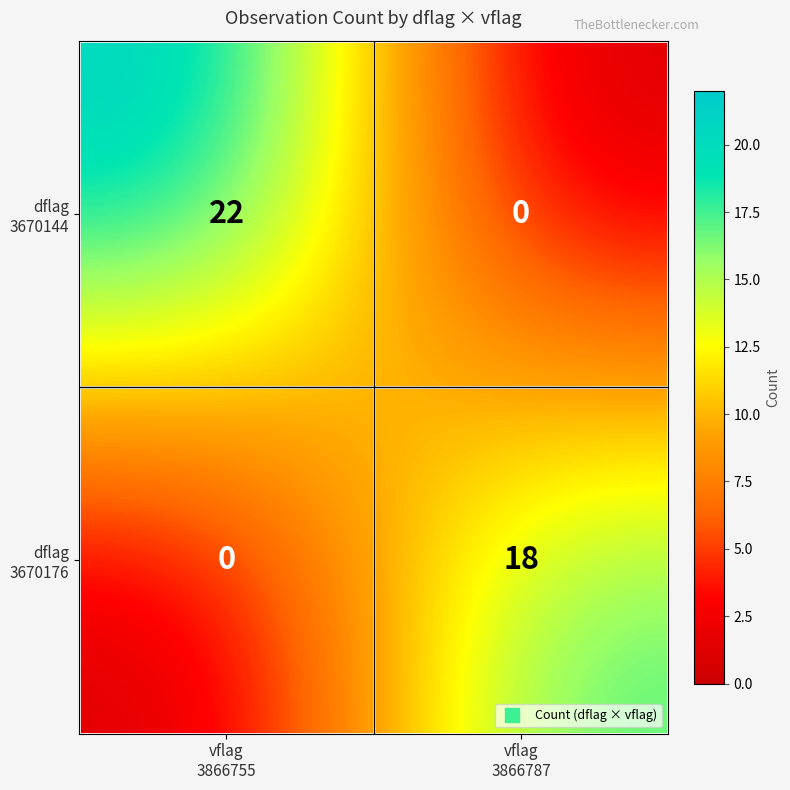

How many series are shown in this chart?

2